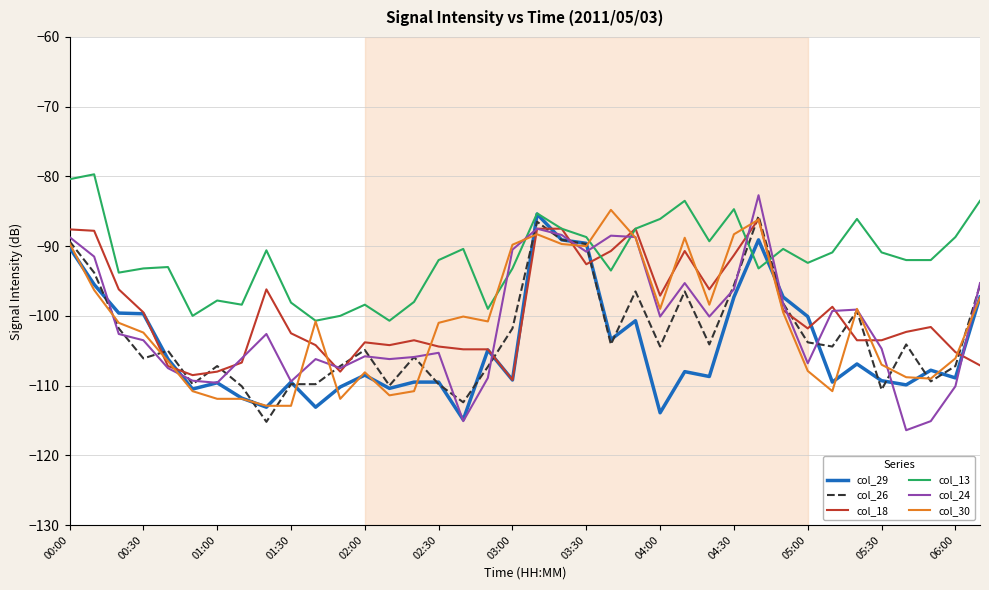

How many lines are shown in the chart?

6